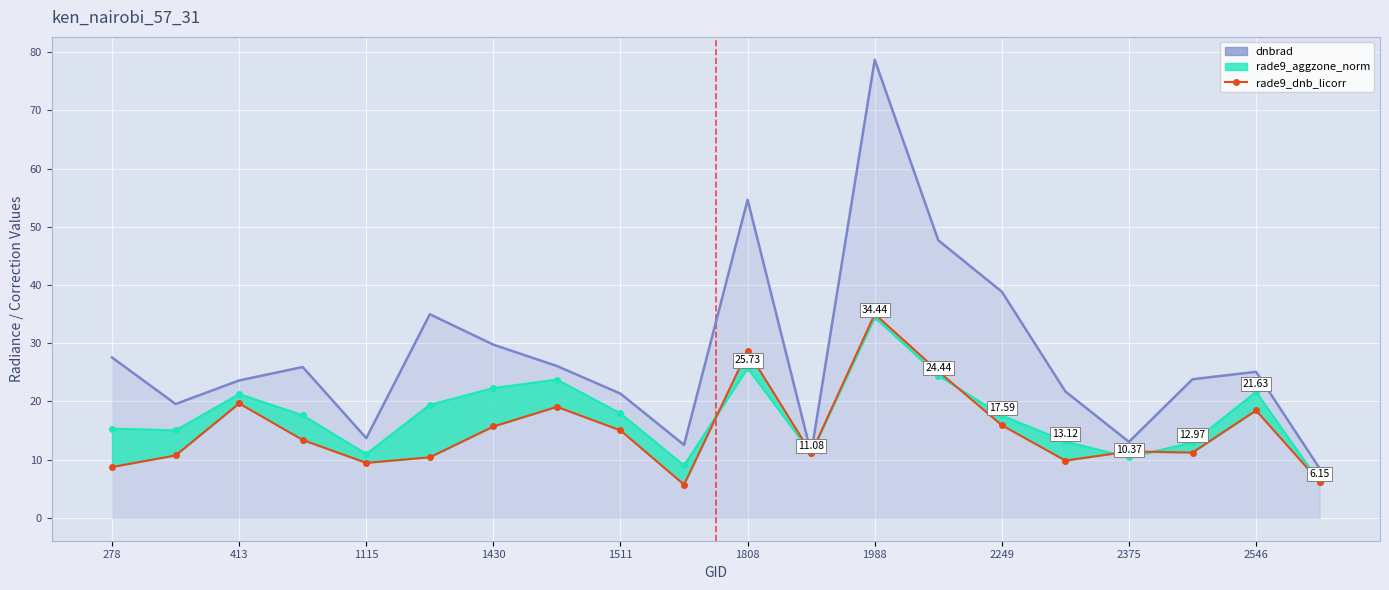

Reading left to right, list all the values displayed in this chart.

dnbrad: 27.5	19.6	23.6	25.9	13.7	35.0	29.8	26.1	21.3	12.5	54.7	11.1	78.7	47.7	38.8	21.7	13.1	23.8	25.1	8.5
rade9_aggzone_norm: 15.3	15.0	21.3	17.6	11.0	19.4	22.3	23.8	17.9	9.0	25.7	11.1	34.4	24.4	17.6	13.1	10.4	13.0	21.6	6.2
rade9_dnb_licorr: 8.7	10.7	19.7	13.4	9.4	10.4	15.7	19.1	15.0	5.7	28.7	11.1	35.0	25.2	15.9	9.8	11.4	11.2	18.4	6.2